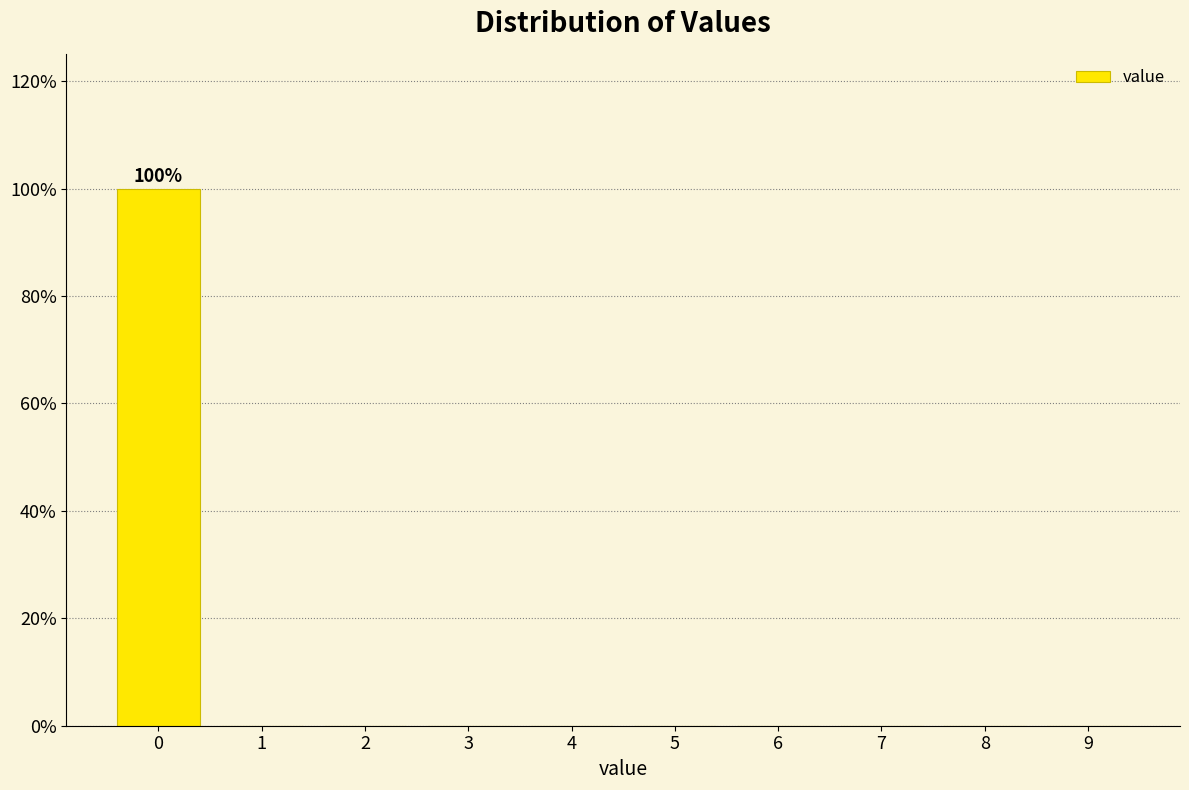

Over which range of the x-axis is the bar tallest?

-0.5 to 0.5